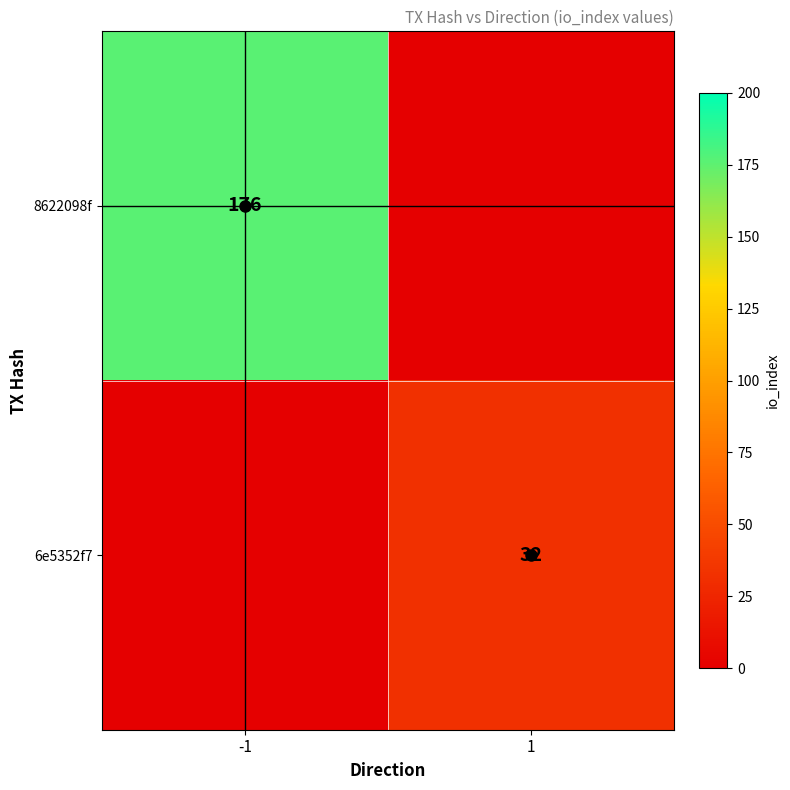

True or false: 8622098f has a value of 243 at -1.

False